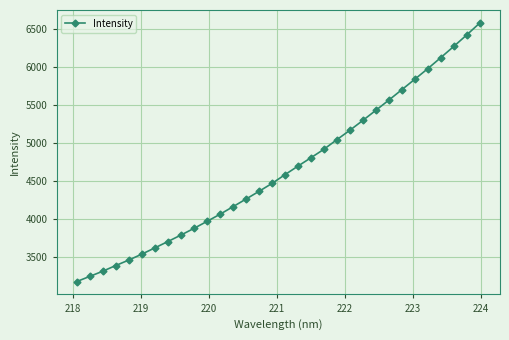

Reading left to right, extract all data points from this chart.

3181.2	3249.2	3317.2	3392.2	3463.8	3541.6	3623.5	3706.8	3791.5	3879.2	3970.6	4064.6	4163.6	4264.1	4365.5	4469.6	4584.8	4697.4	4807.3	4919.3	5045.4	5168.9	5298.7	5431.2	5565.4	5702.3	5839.8	5978.8	6123.9	6271.2	6422.4	6578.2